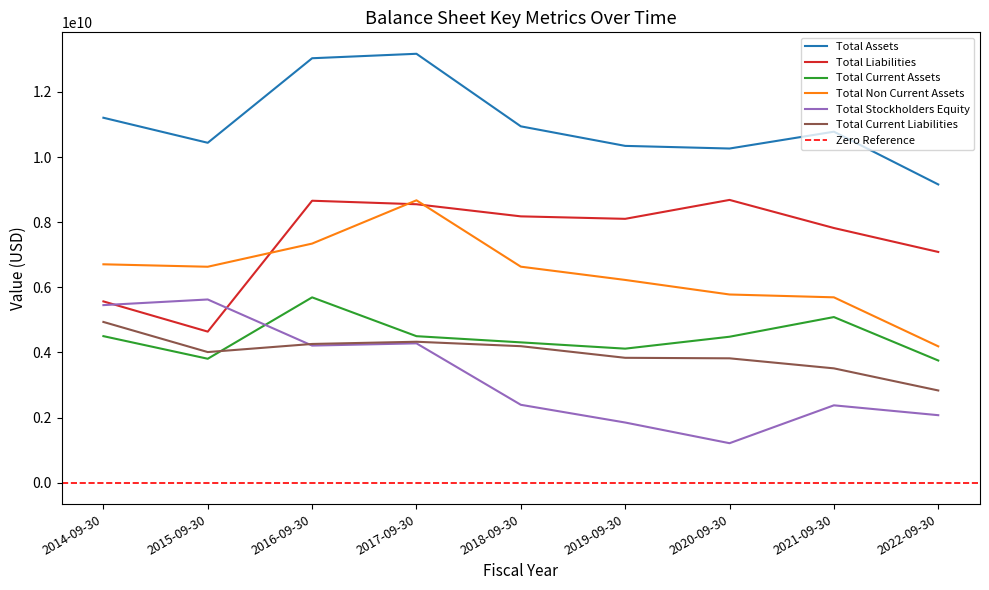

What is the value of the Total Non Current Assets point at the 7th from the left?

5779000000